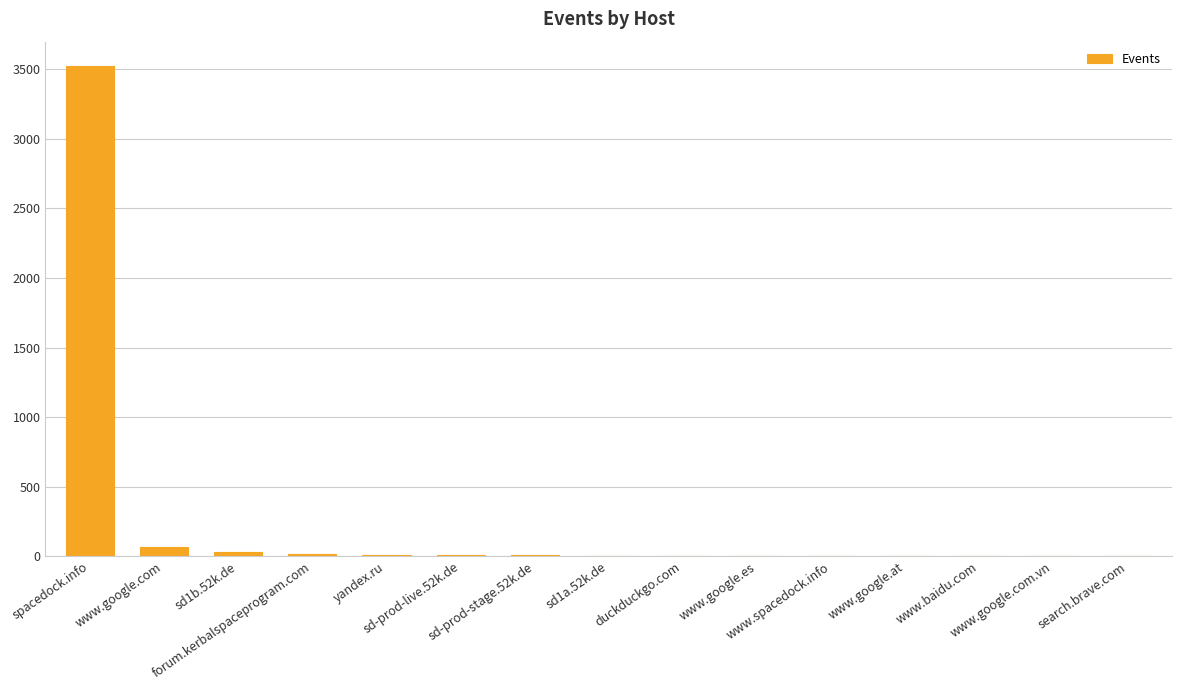

The value at www.baidu.com is 1. True or false?

True